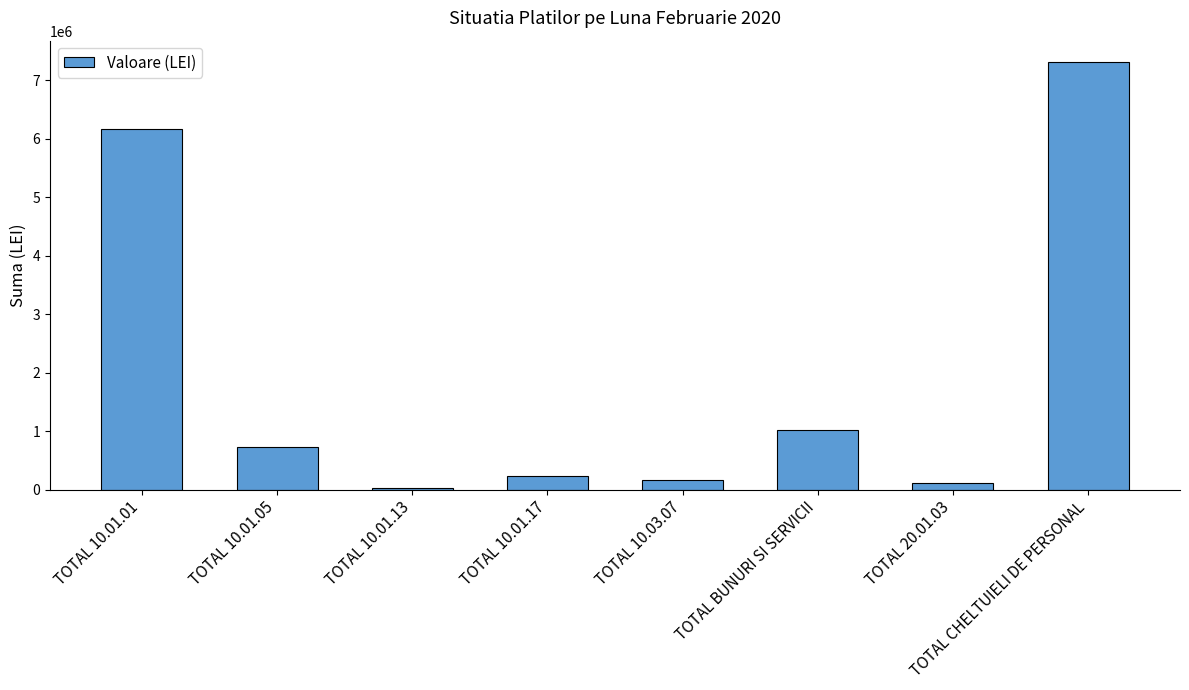

Which label corresponds to the largest value in the chart?

TOTAL CHELTUIELI DE PERSONAL